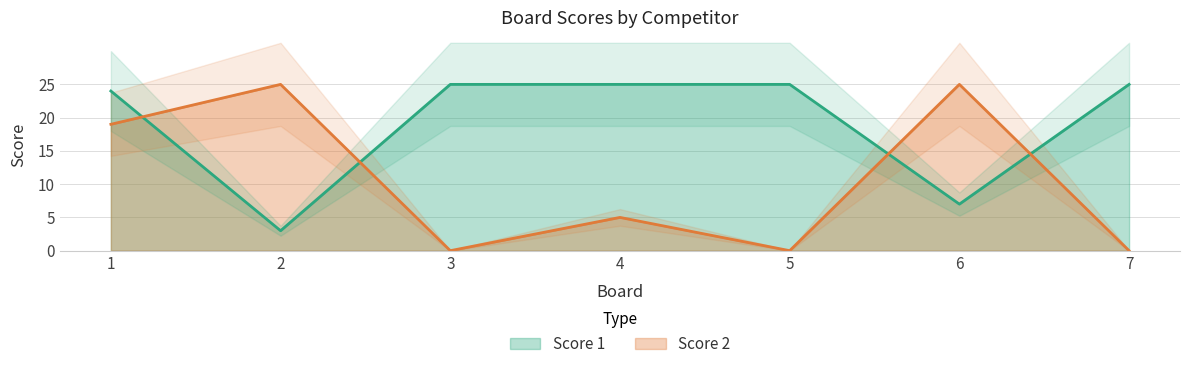

Reading left to right, list all the values displayed in this chart.

Score 1: 24	3	25	25	25	7	25
Score 2: 19	25	0	5	0	25	0